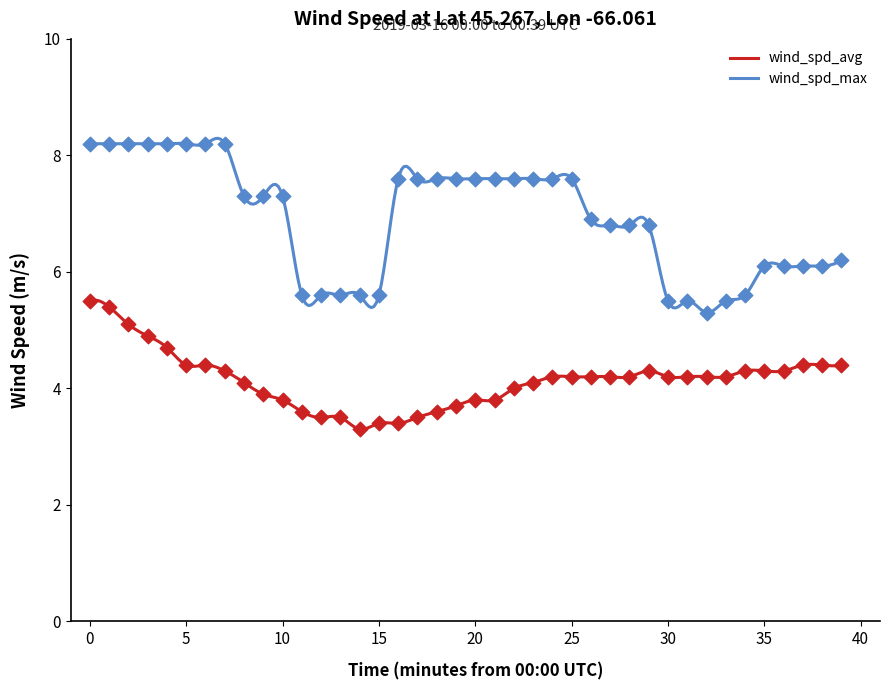

What is the total value across all series at 21?

11.4